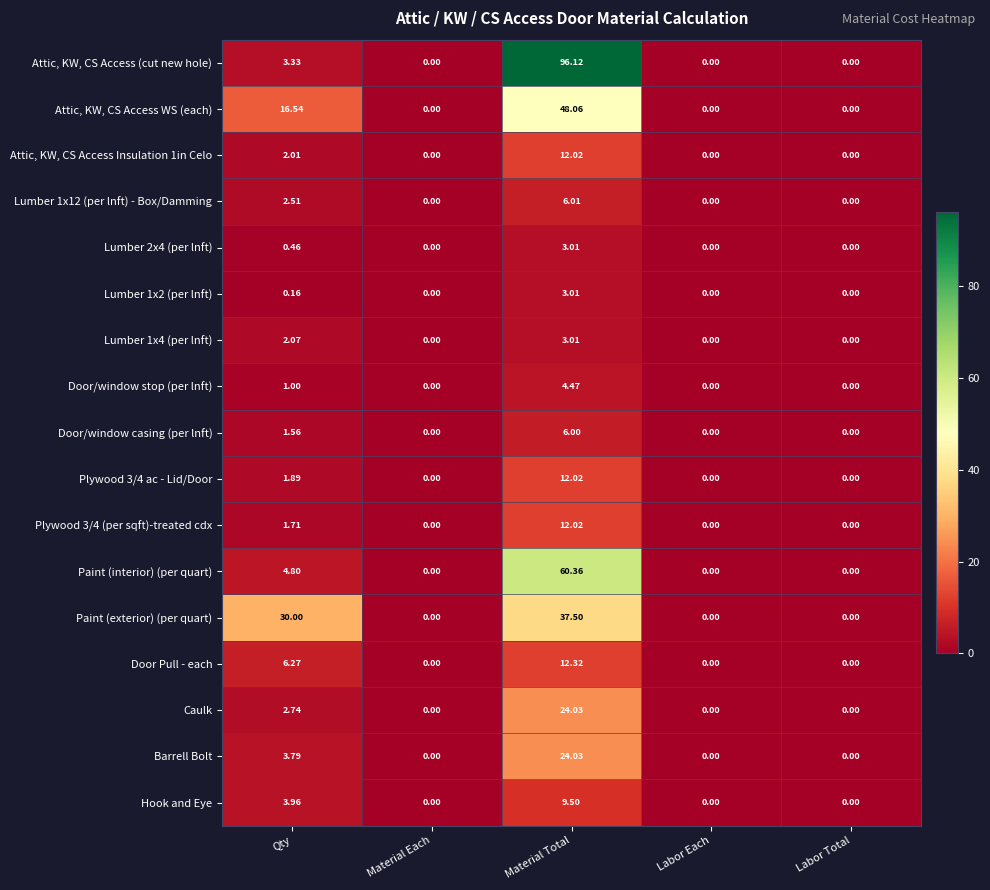

At which label is Paint (exterior) (per quart) closest to 18?

Qty